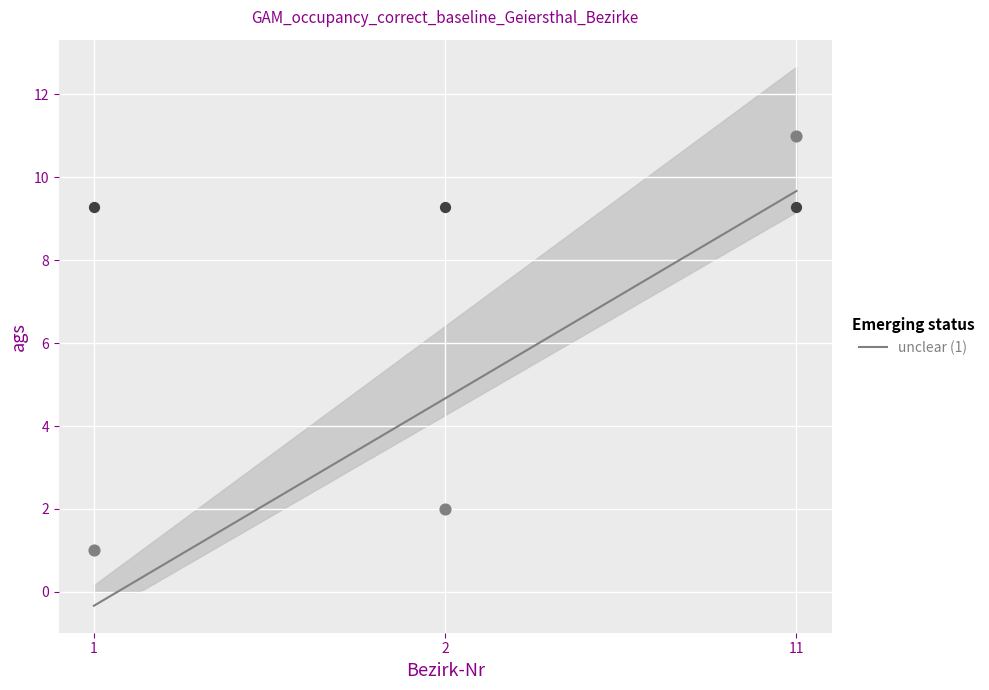

What is the maximum value for unclear (1)?

9.7